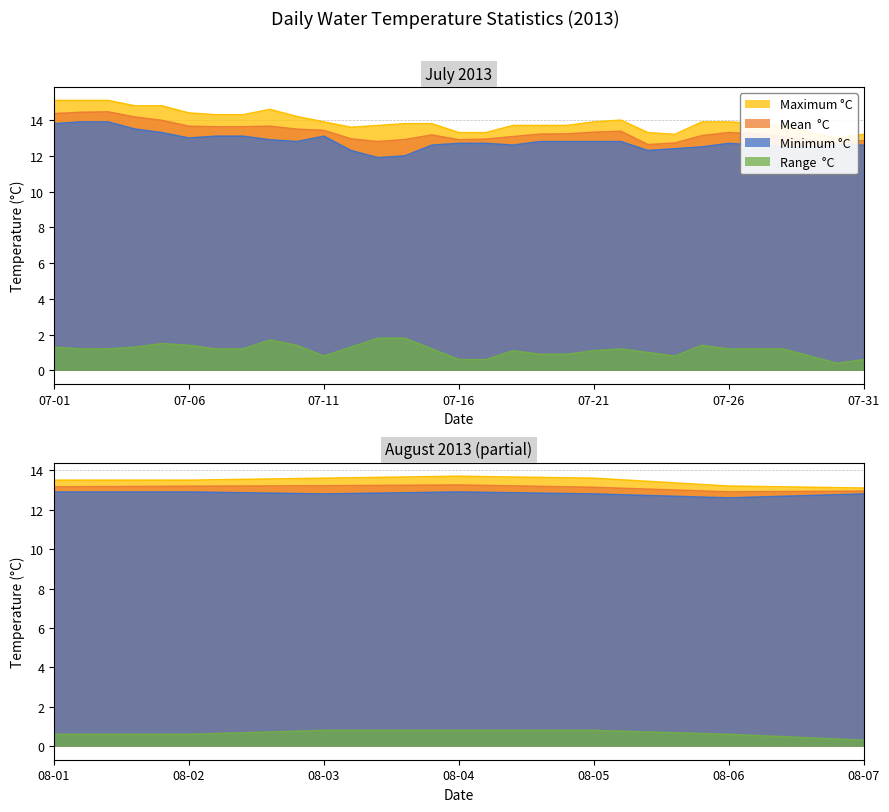

At which category does the chart reach its minimum across all series?

2013-08-07